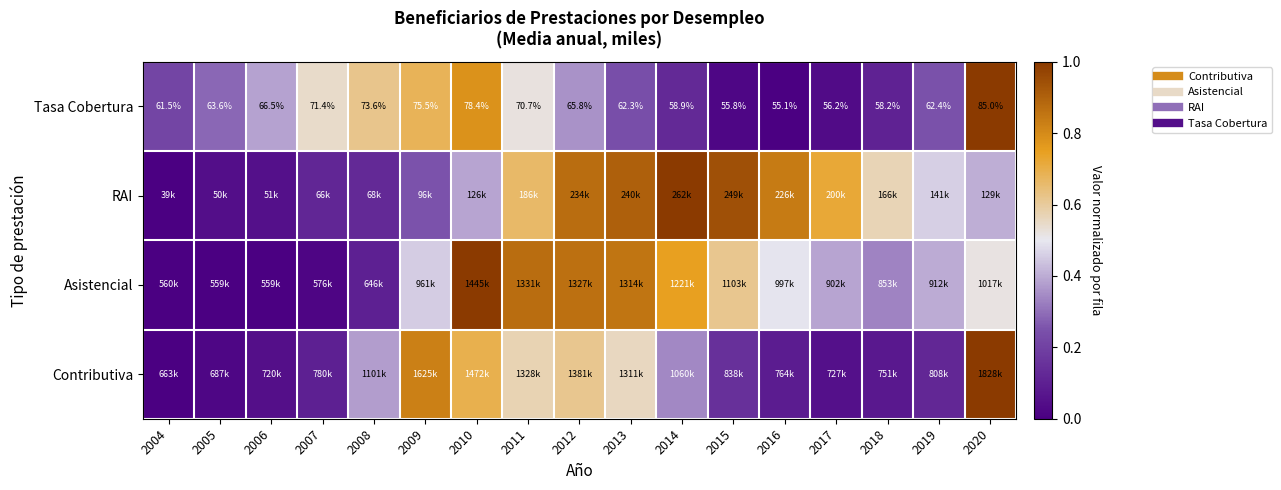

Which category has the lowest value across all series?

2004